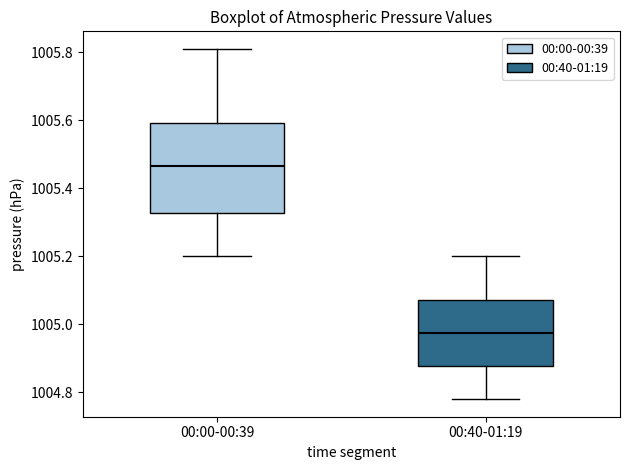

Reading left to right, transcribe this box plot: for each box, give where its median line is, the range the box spans, and where its two whiskers end, as read against the y-axis. The values are not printed on the chart, so give them approximately, as read against the axis.

00:00-00:39: median 1005.46, box 1005.32 to 1005.60, whiskers 1005.20 to 1005.82
00:40-01:19: median 1004.98, box 1004.88 to 1005.08, whiskers 1004.78 to 1005.20